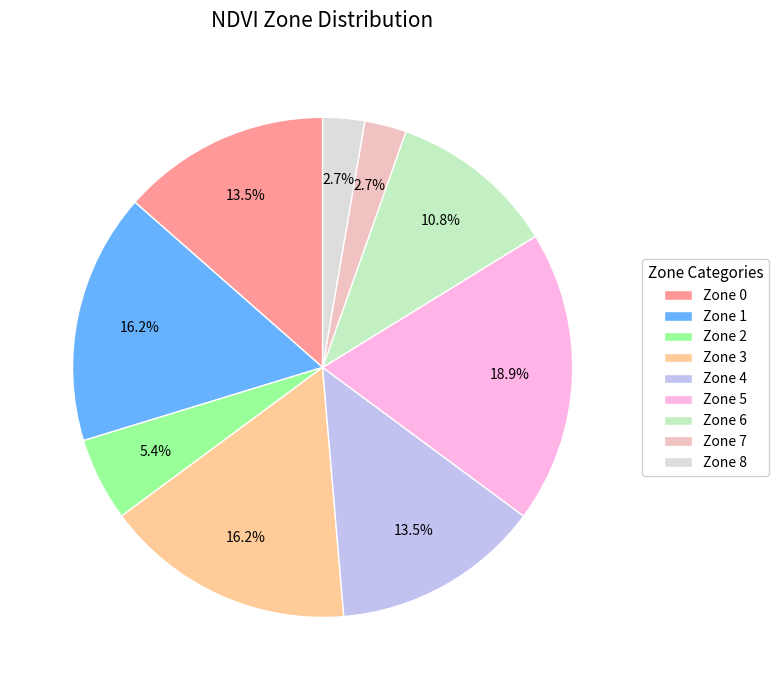

To the nearest percent, what is the combined percentage of Zone 4 and Zone 2?

19%